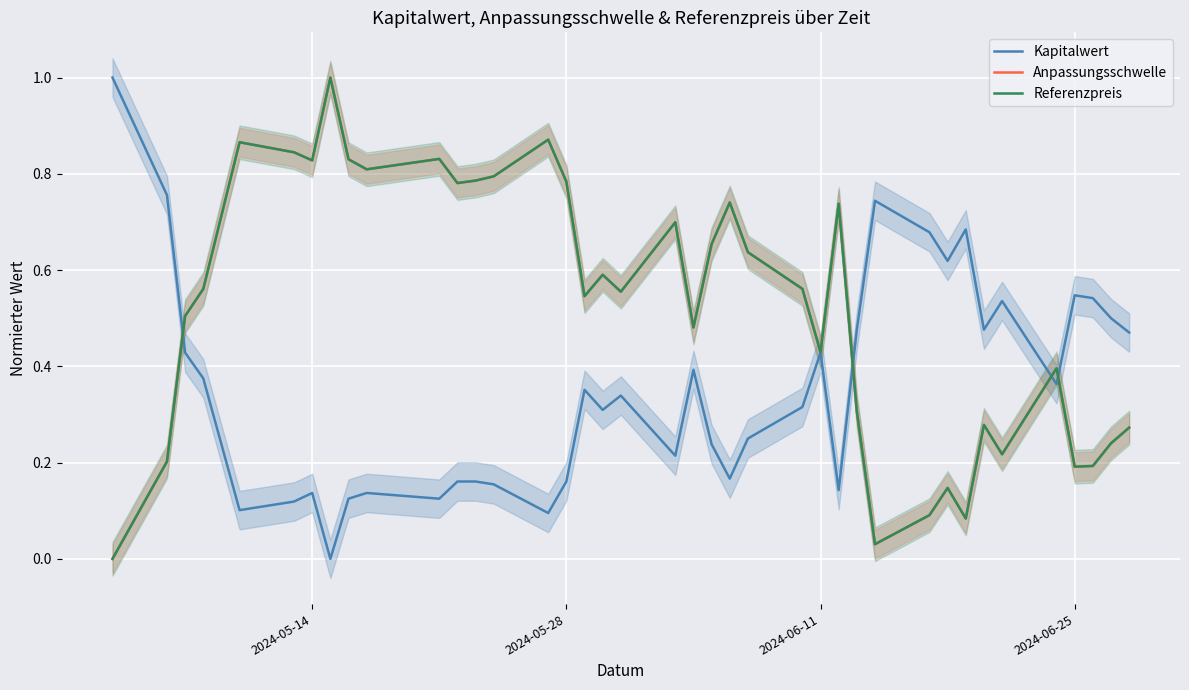

What is the value of the Kapitalwert point at the 12th from the left?

0.2